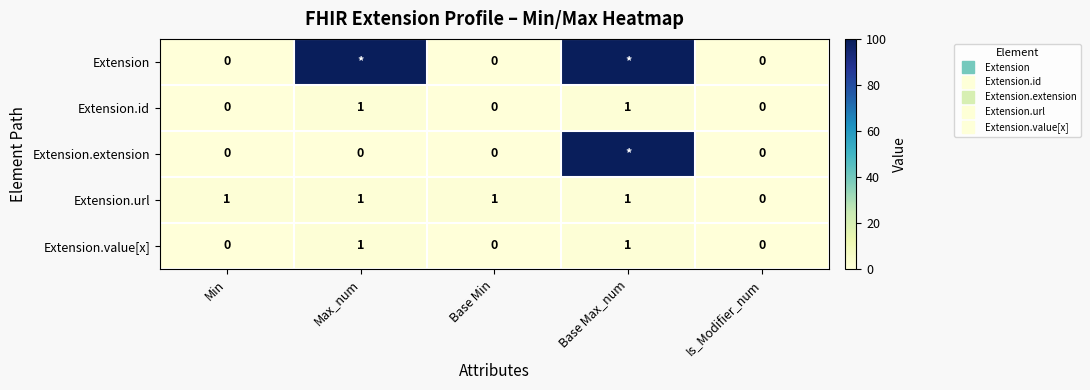

At Min, list the series in order from largest to smallest.

Extension.url, Extension, Extension.id, Extension.extension, Extension.value[x]